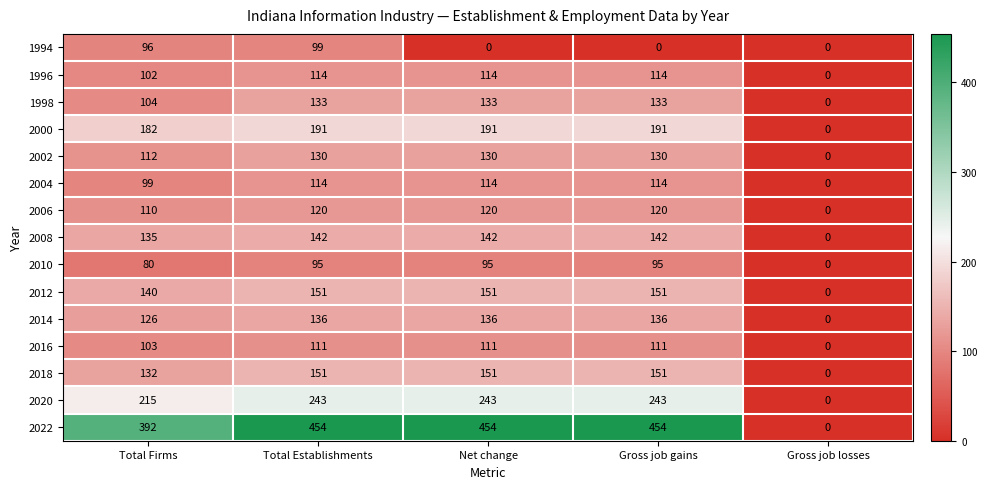

How many categories are shown in the chart?

5